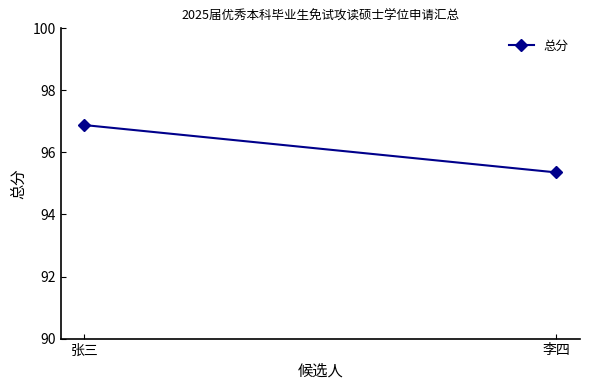

Which label corresponds to the smallest value in the chart?

李四